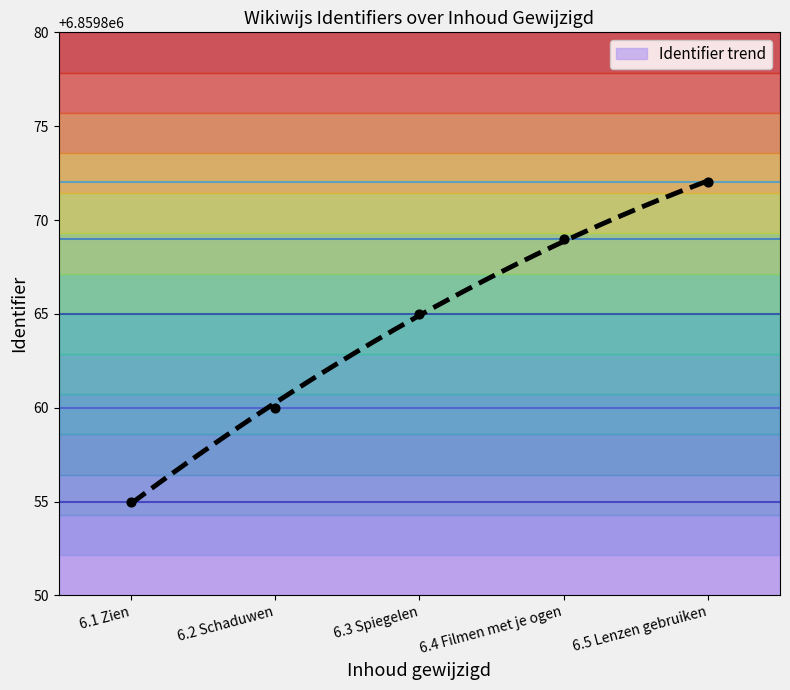

What is the ratio of the value at 6.1 Zien to the value at 6.3 Spiegelen?

1.0